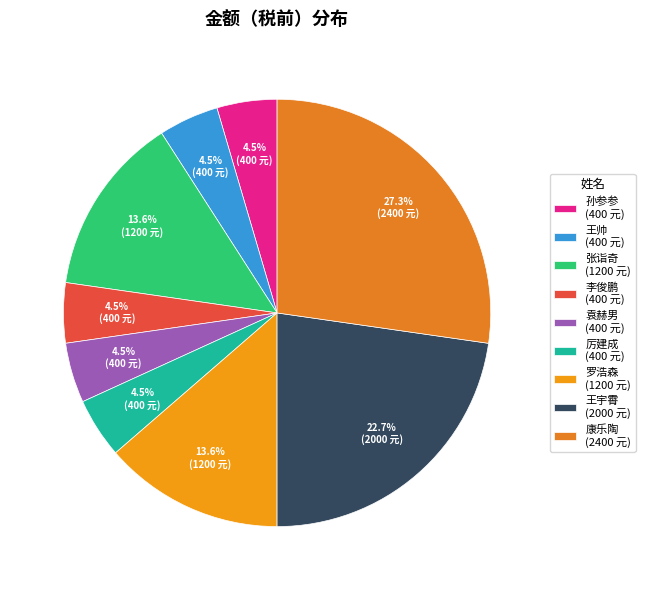

The 厉建成 slice represents 5% of the pie. True or false?

True